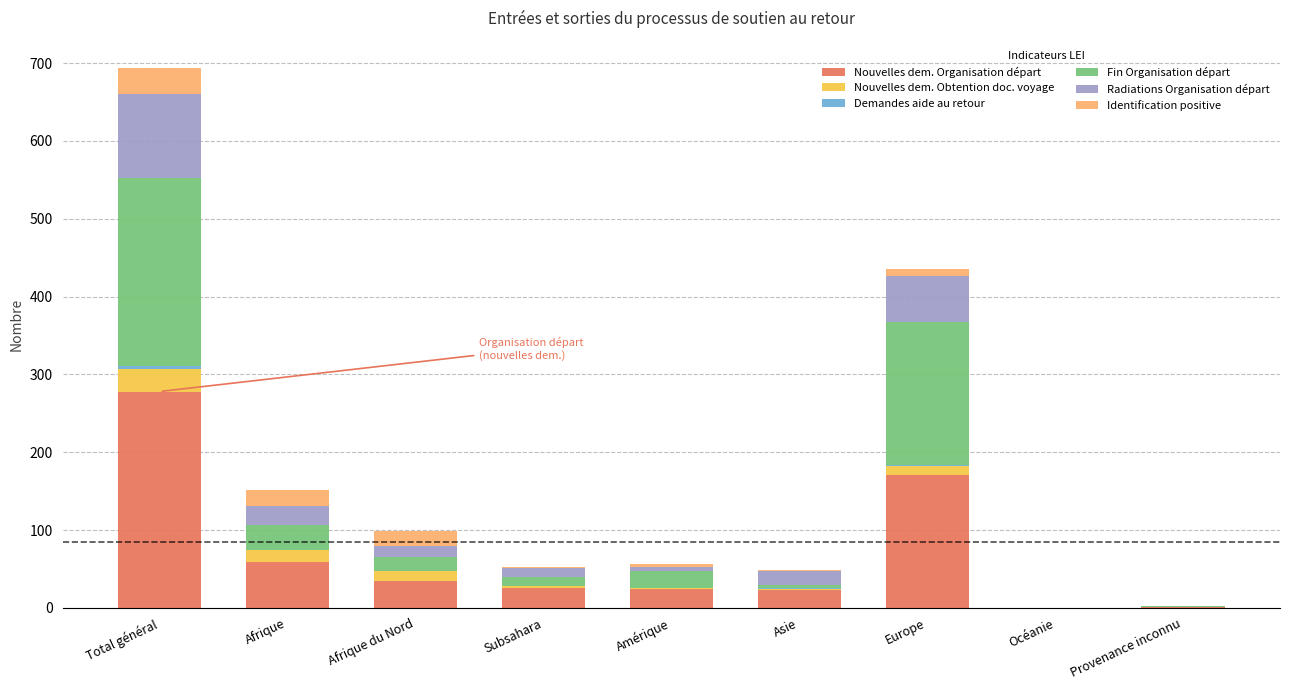

At which category is the sum across all series the highest?

Total général